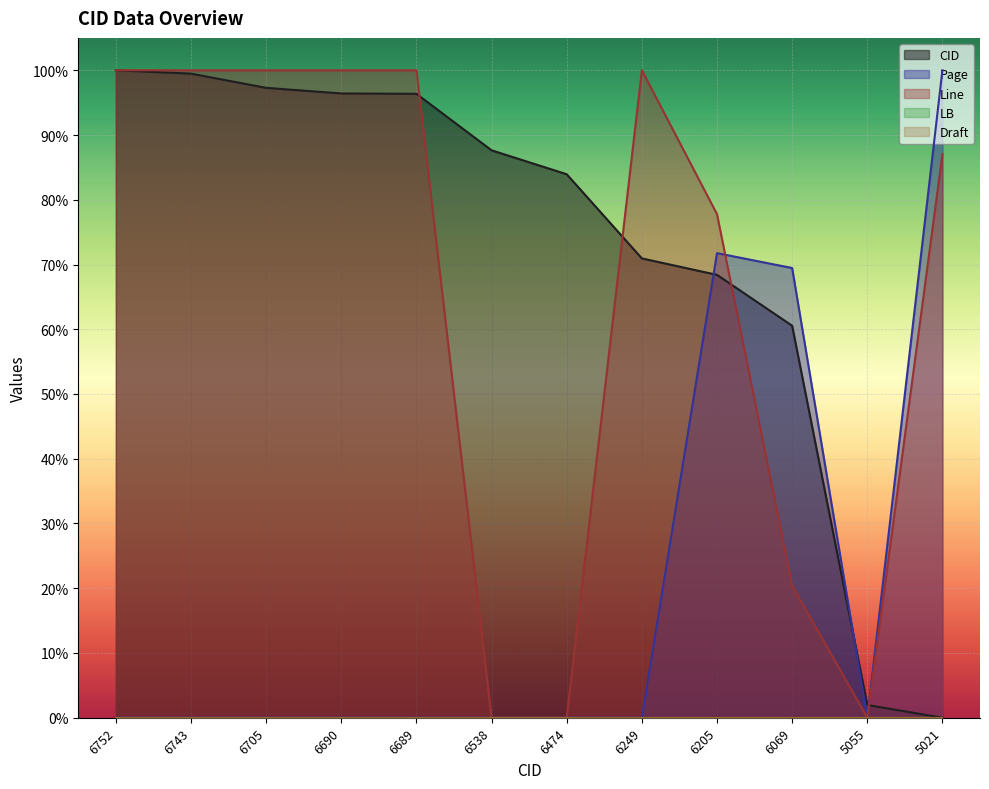

At how many categories does at least one series exceed 0?

12